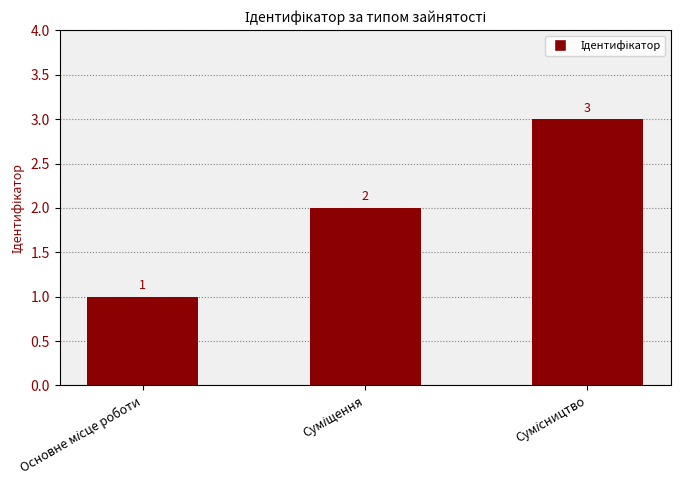

What is the value of the 1st bar from the left?

1